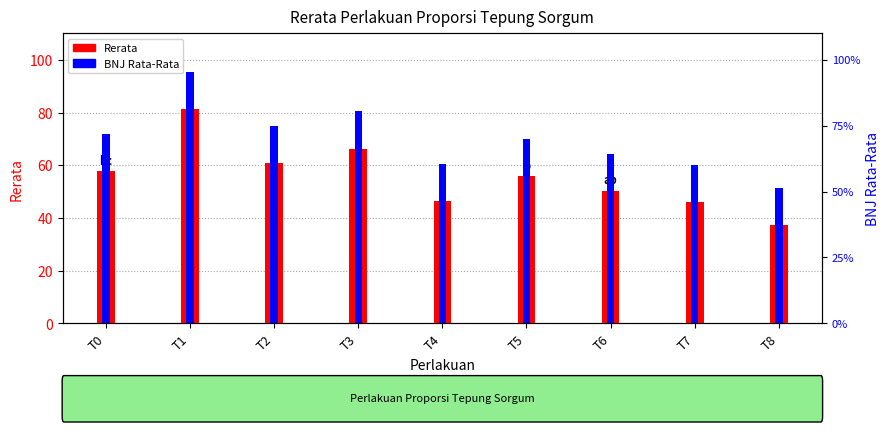

Reading left to right, extract all data points from this chart.

Rerata: 57.7	81.3	60.7	66.3	46.3	56.0	50.3	46.0	37.3
BNJ Rata-Rata: 71.7	95.4	74.7	80.4	60.4	70.1	64.4	60.1	51.4